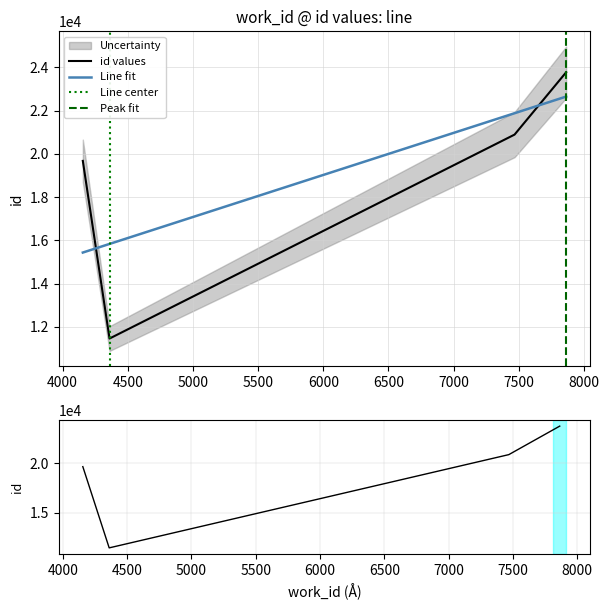

The value at 7468 is 9359. True or false?

False